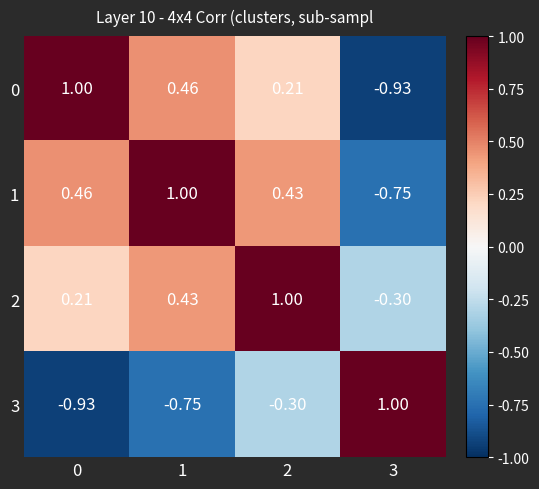

How many values in 0 are above zero?

3